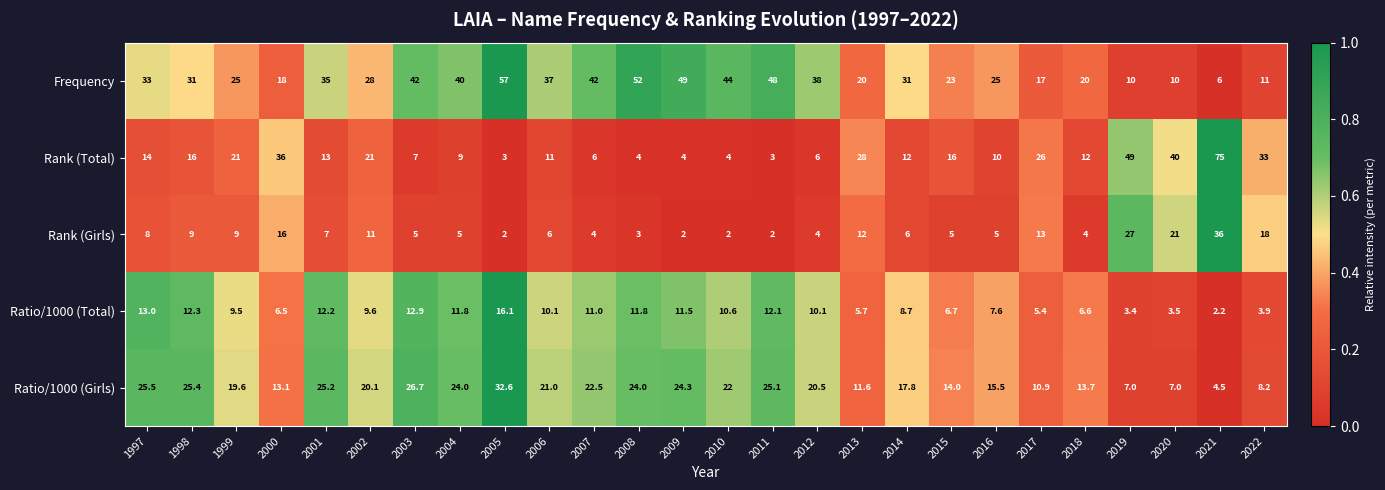

What is the difference between the maximum and minimum values in the Frequency series?

51.0